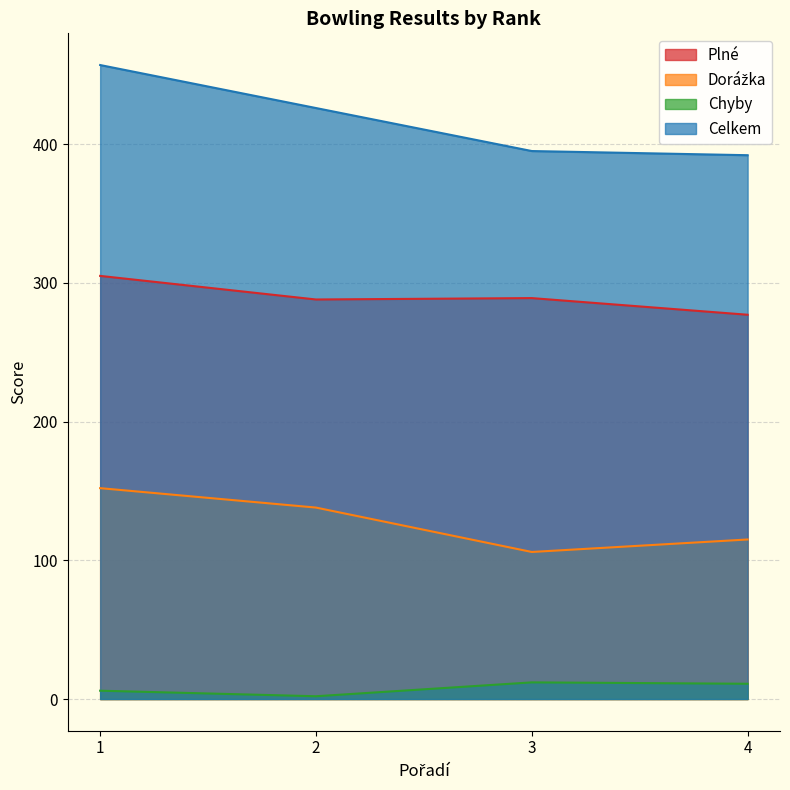

At 3, list the series in order from largest to smallest.

Celkem, Plné, Dorážka, Chyby